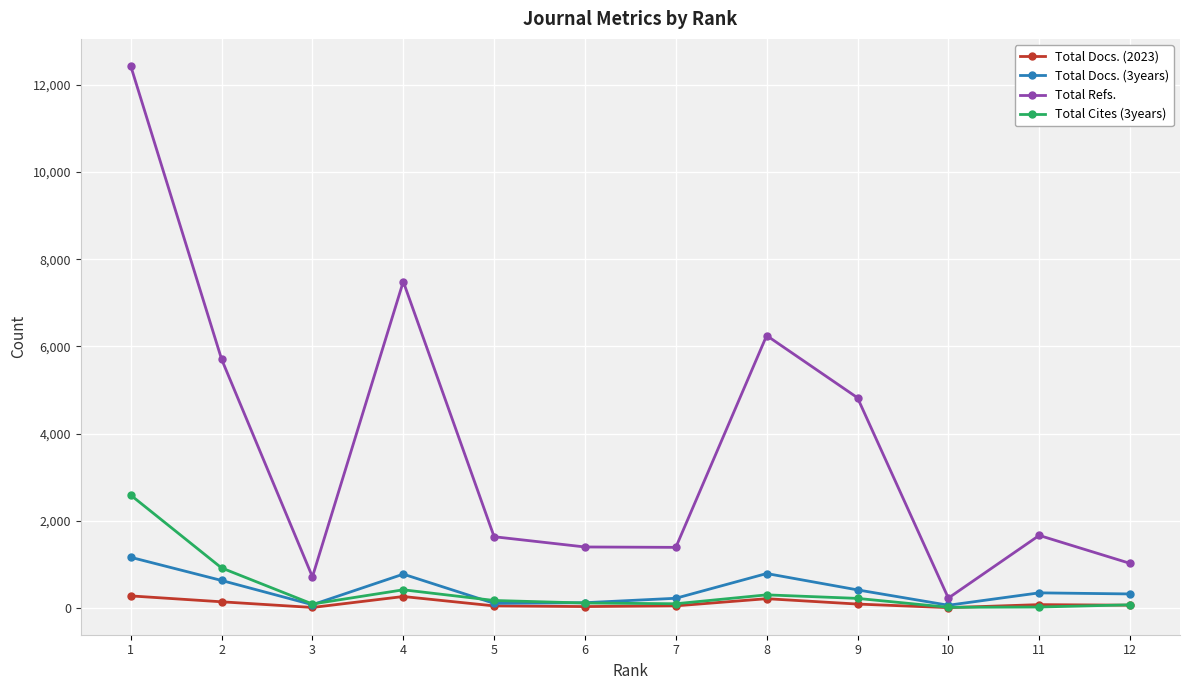

Which series has the largest total across all categories?

Total Refs.